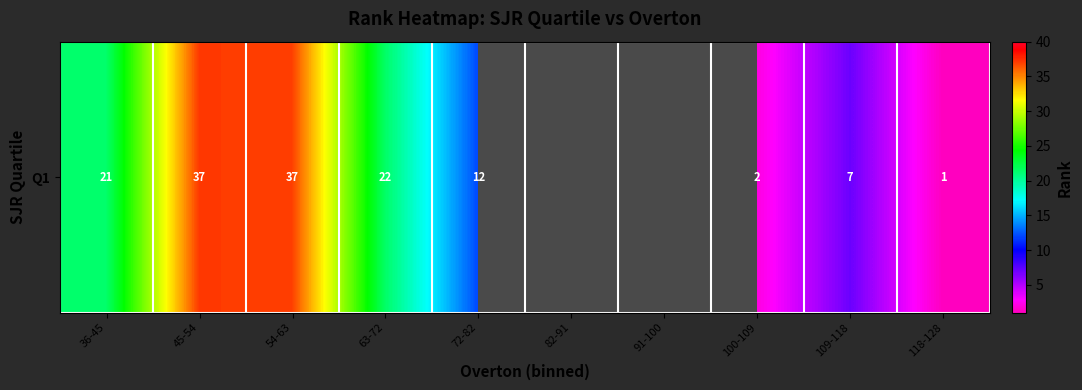

Rank the categories by value from lowest to highest.

118-128, 100-109, 109-118, 72-82, 36-45, 63-72, 54-63, 45-54, 82-91, 91-100